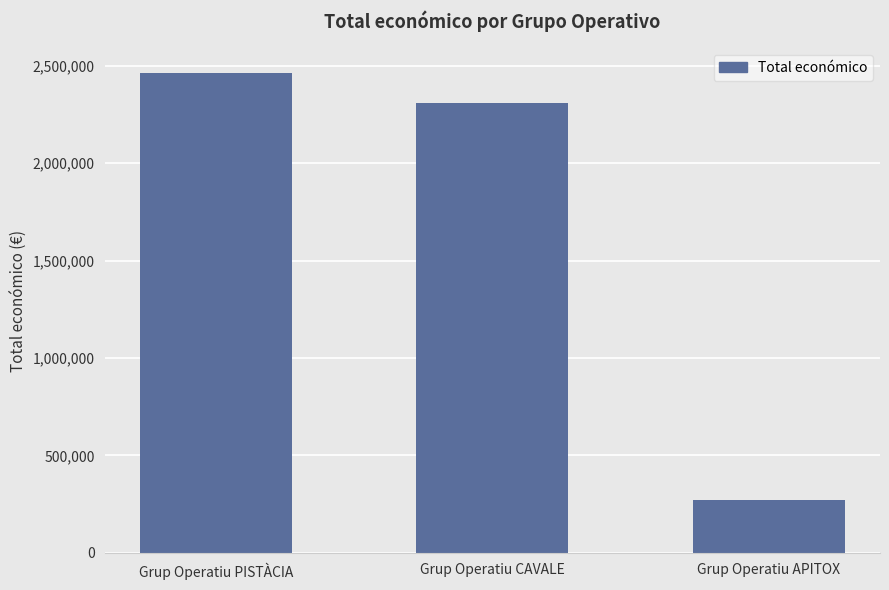

What is the sum of all values?

5046150